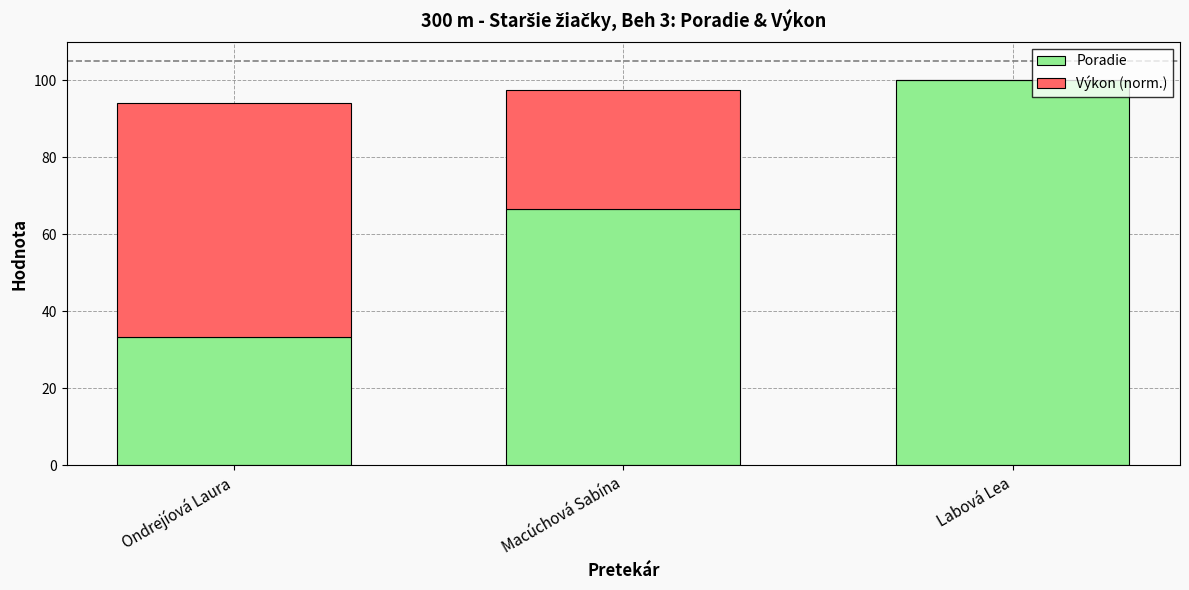

What is the sum of all Poradie values?

200.0